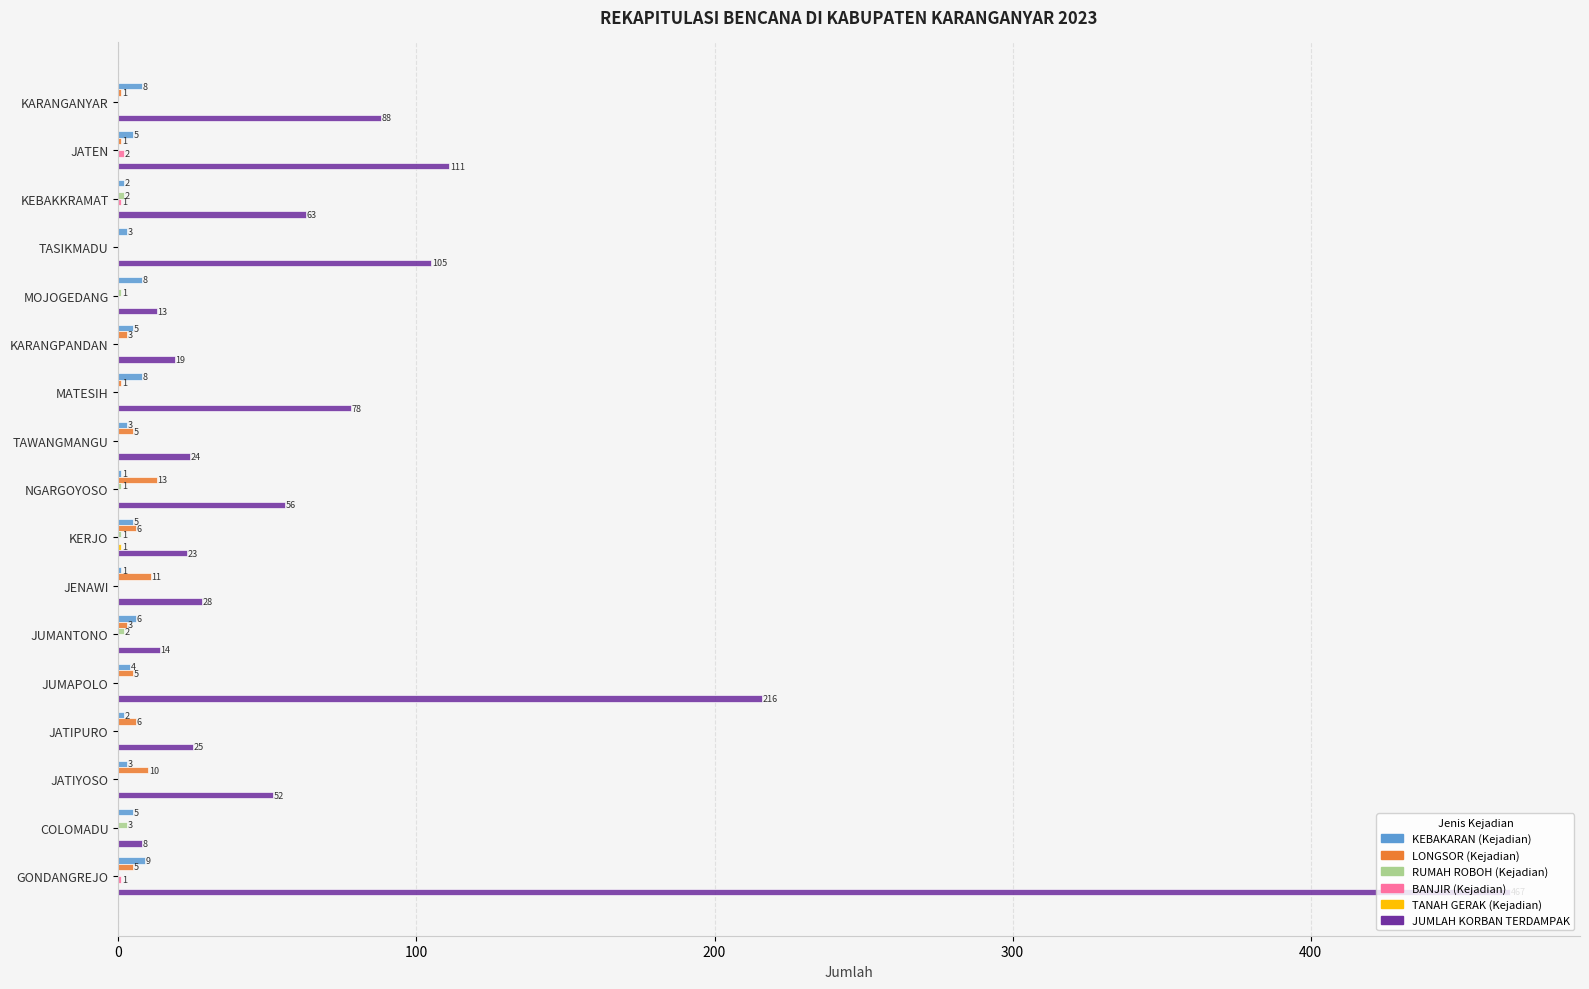

Which series changed the most between TAWANGMANGU and KERJO?

KEBAKARAN (Kejadian)